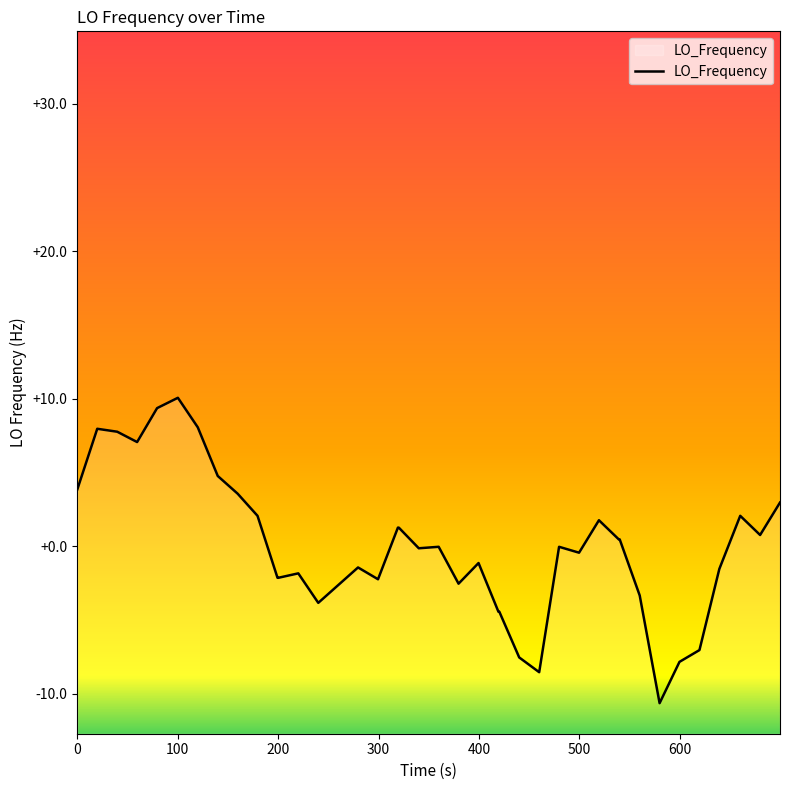

How many distinct data groups are displayed?

1